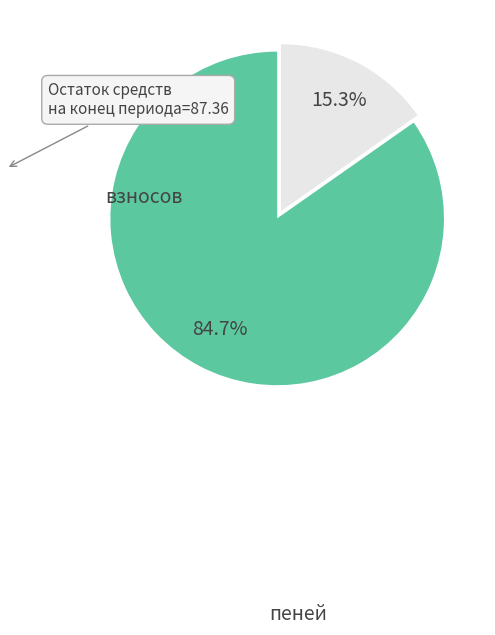

To the nearest percent, what is the average slice percentage?

50%